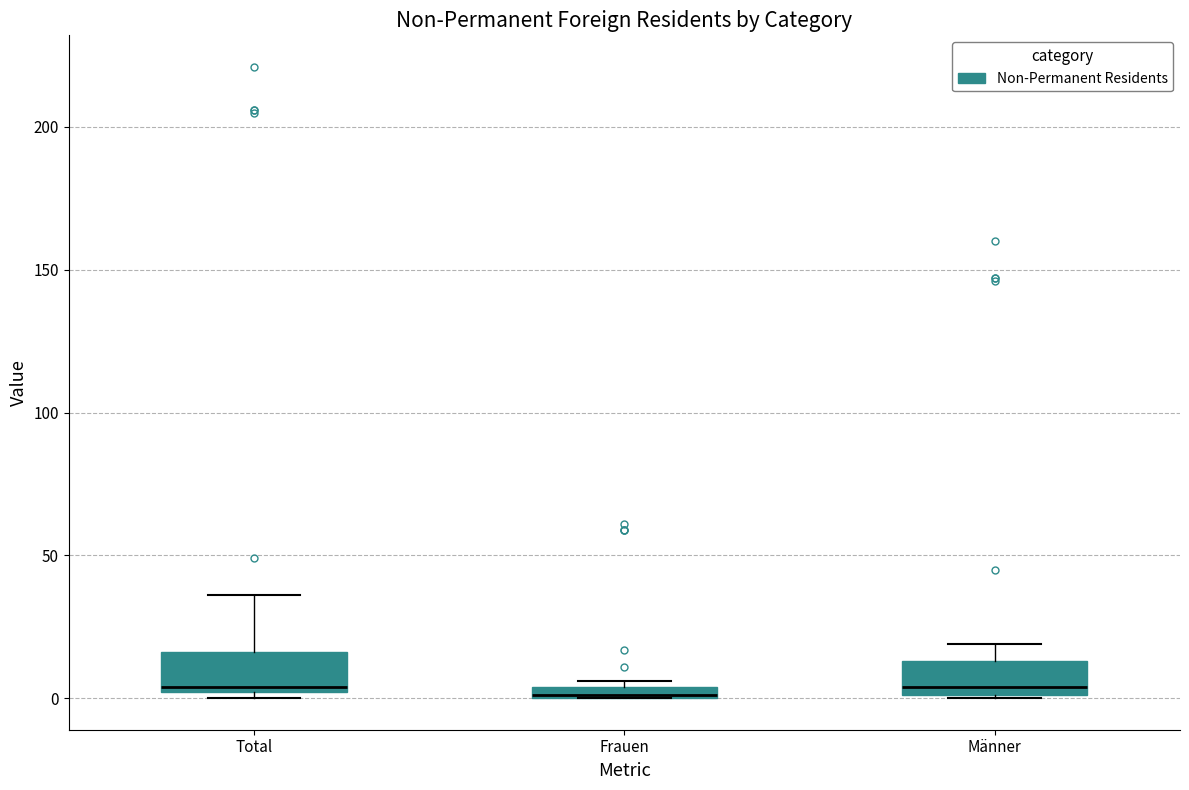

Where is the lower edge of the box for Frauen on the y-axis? The values are not printed on the chart, so give them approximately, as read against the axis.

0